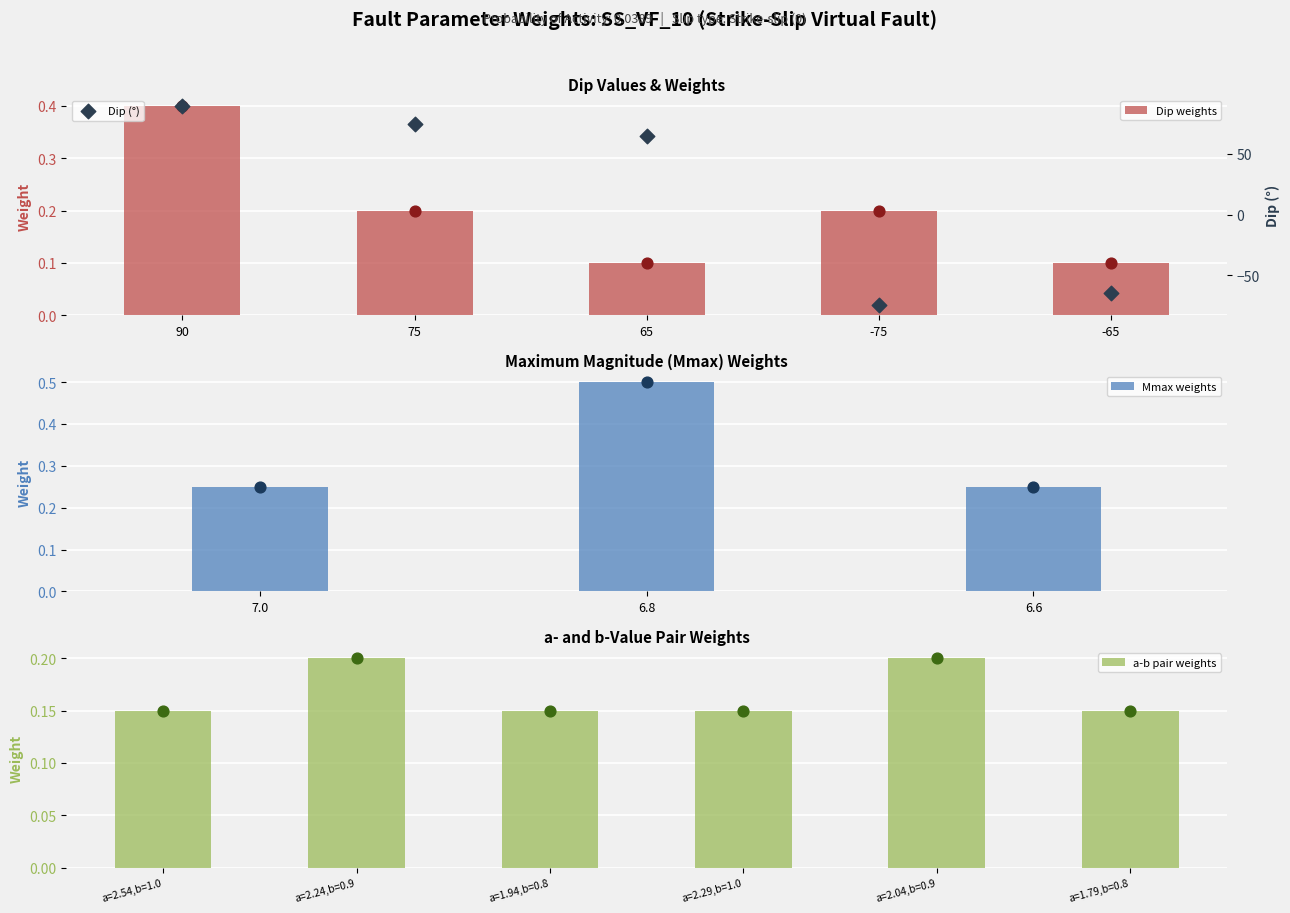

At which category is the sum across all series the highest?

90